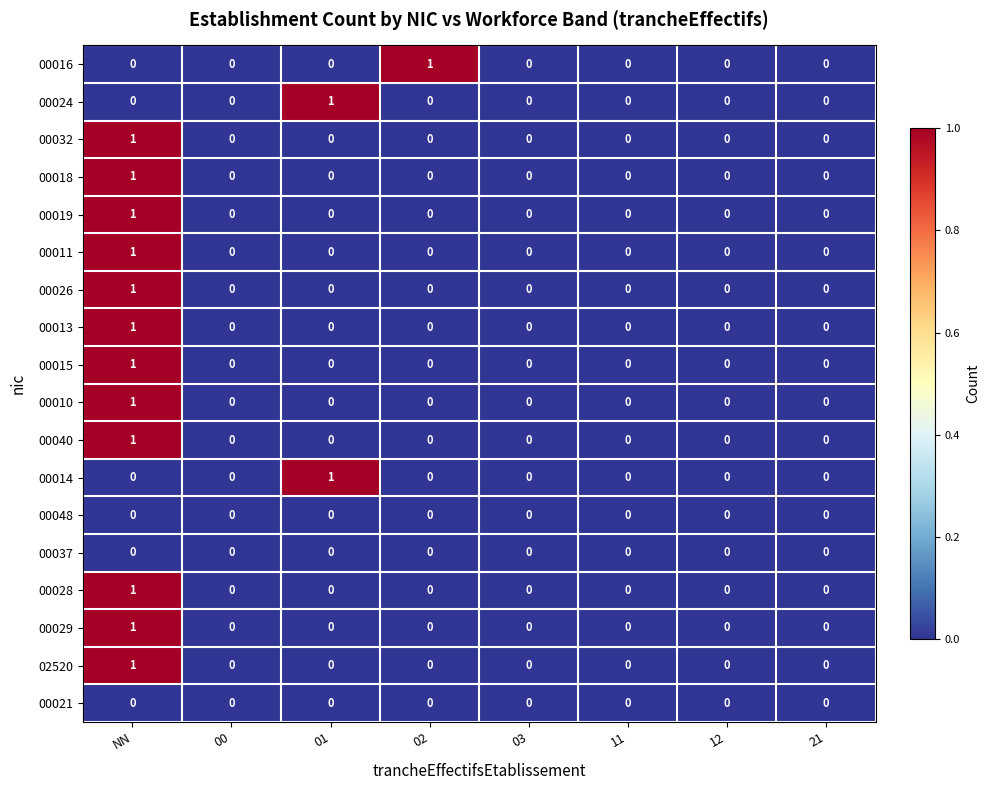

At which category is the sum across all series the highest?

NN